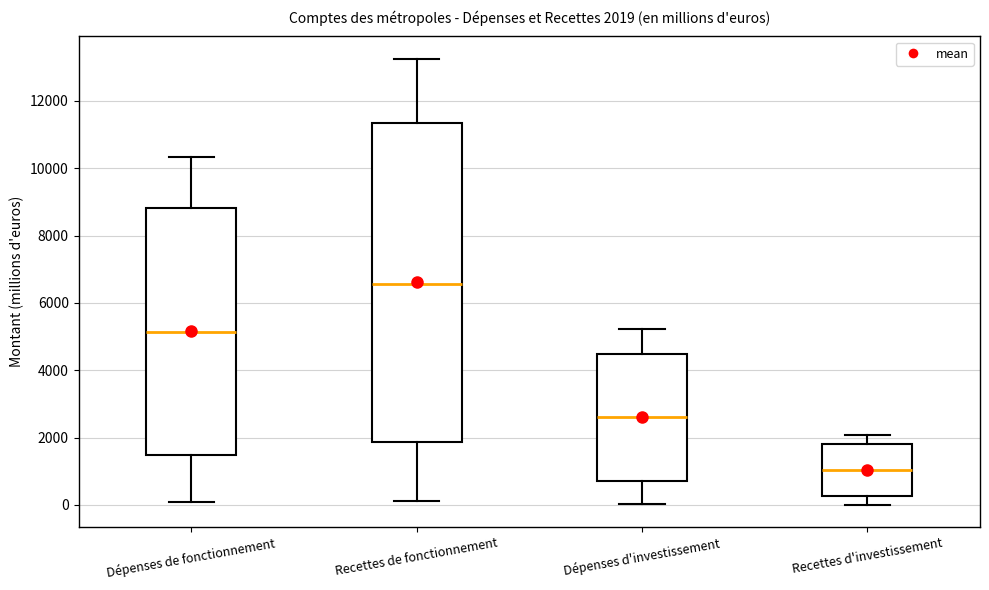

Which box's median line is the highest?

Recettes de fonctionnement